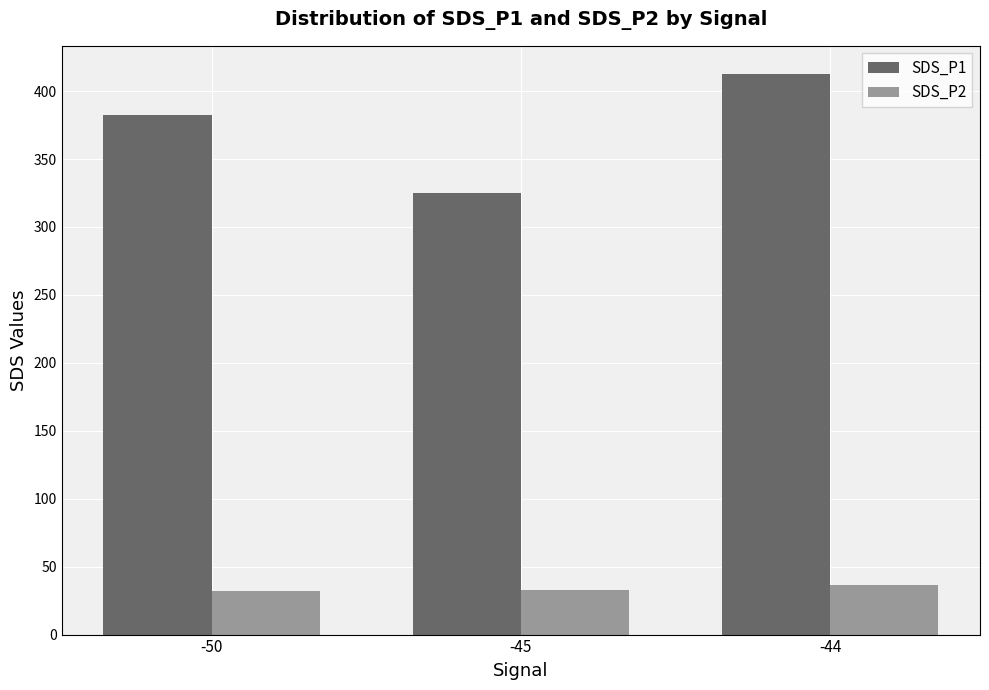

List the labels in order of SDS_P1 value, smallest first.

-45, -50, -44